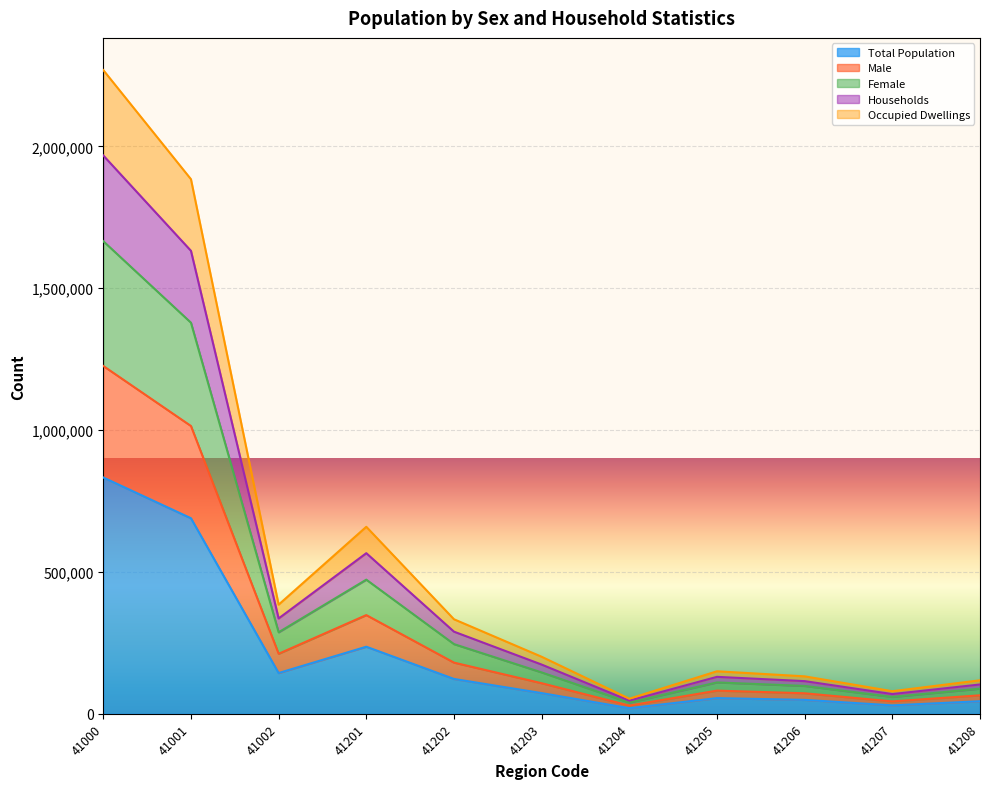

What is the maximum value for Total Population?

832832